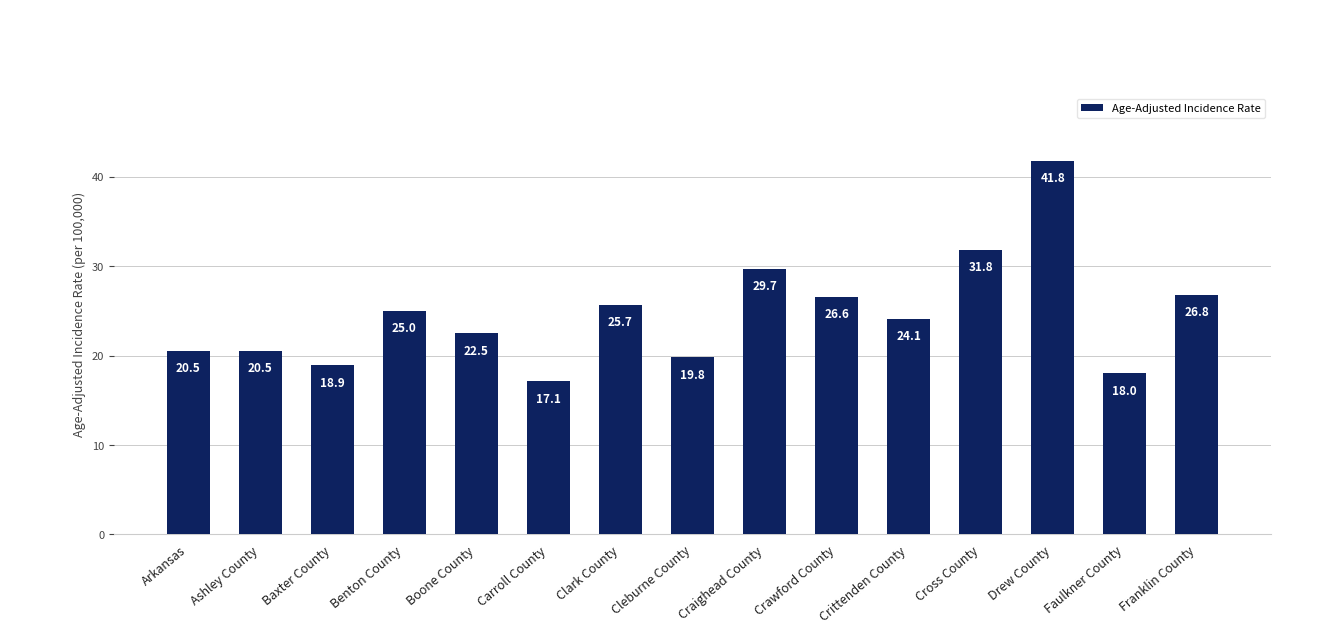

How many values are below 24?

7